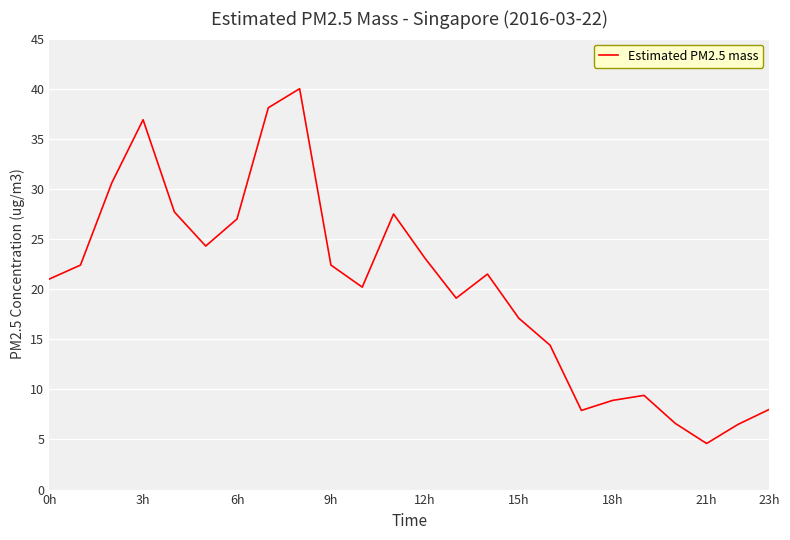

What is the difference between the maximum and minimum values?

35.4